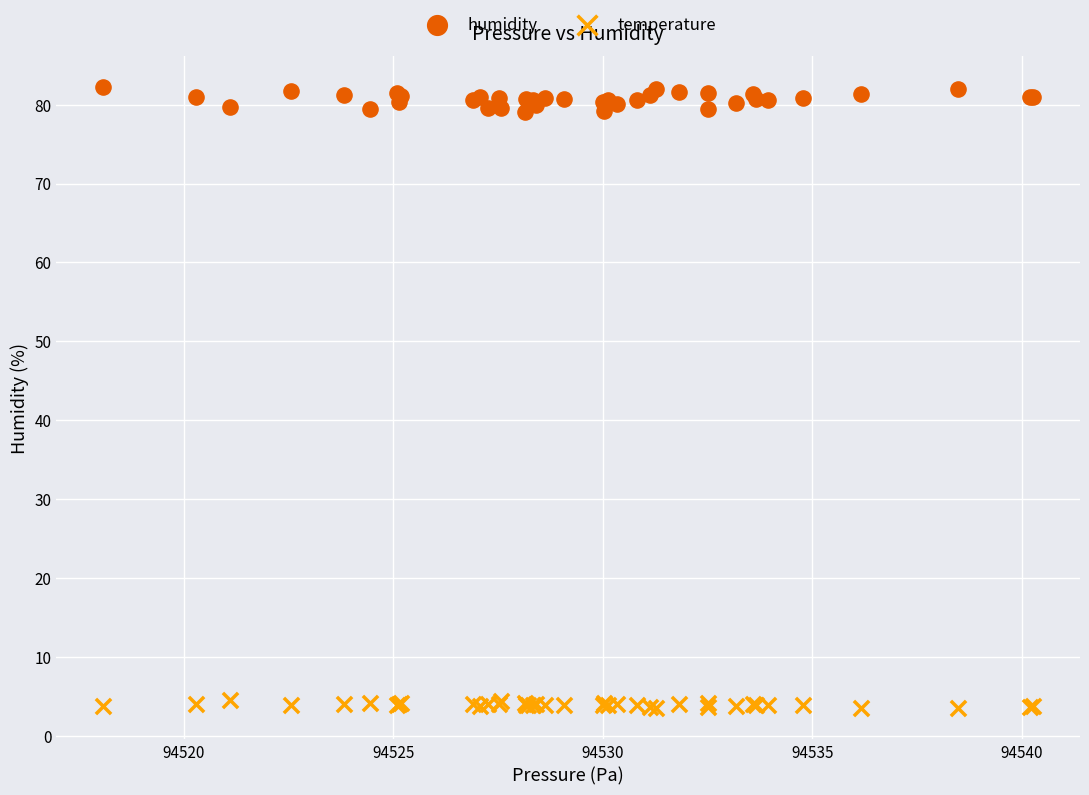

Which series reaches the minimum Y coordinate?

temperature